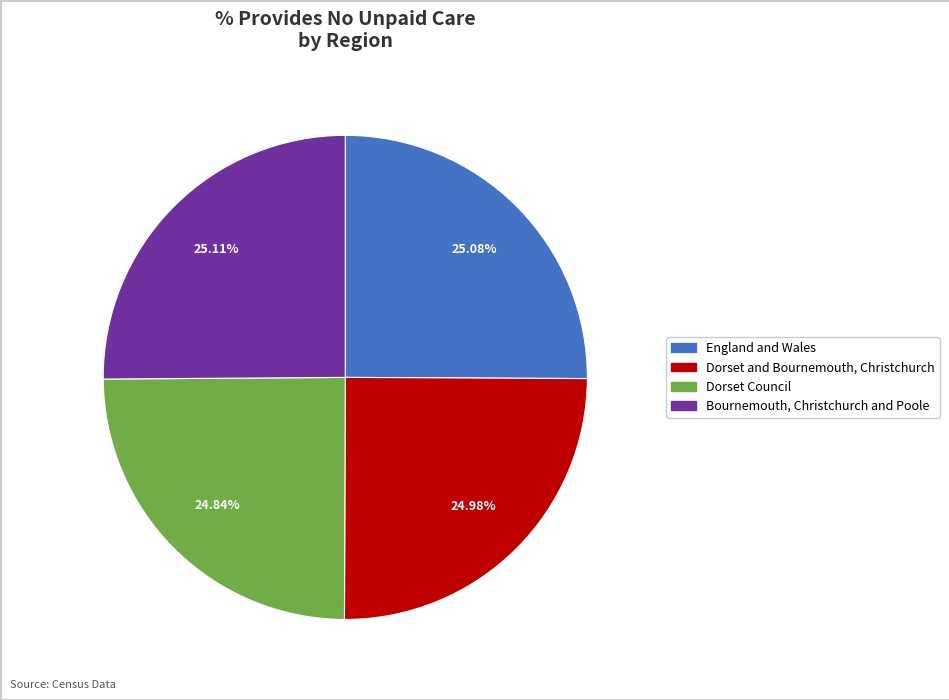

Rank the categories by value from highest to lowest.

Bournemouth, Christchurch and Poole, England and Wales, Dorset and Bournemouth, Christchurch, Dorset Council